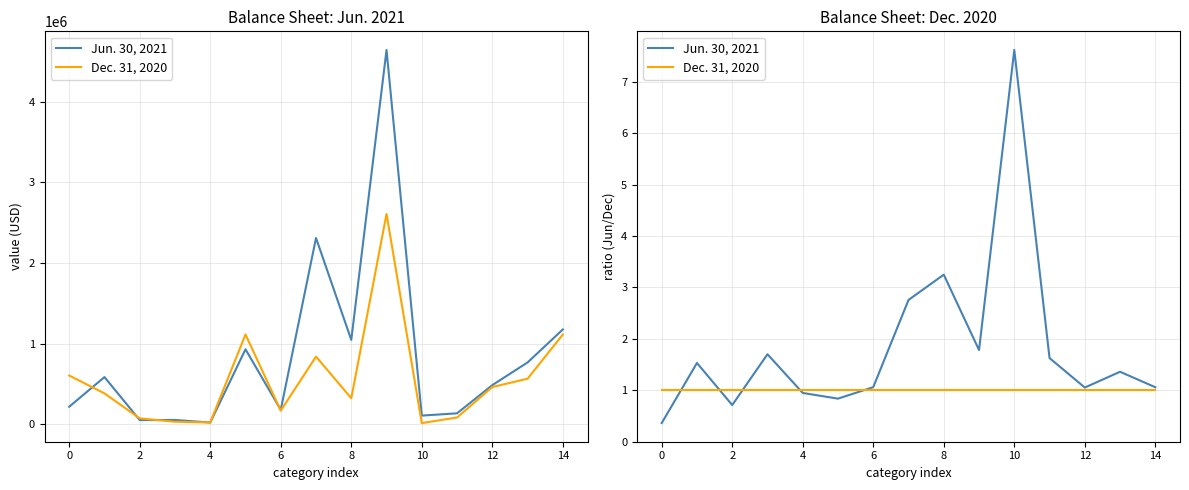

At how many categories does at least one series exceed 7?

1